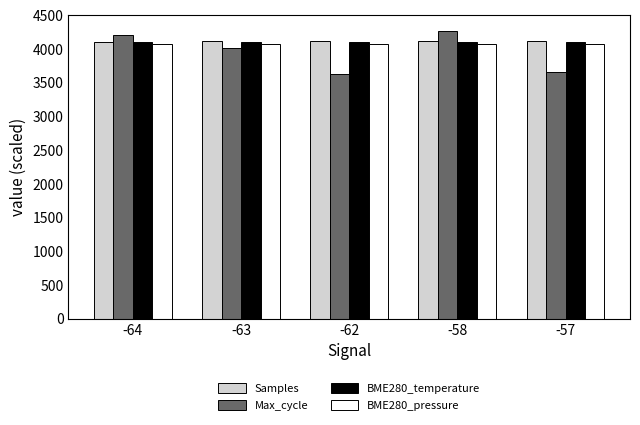

At how many categories does at least one series exceed 4186?

2